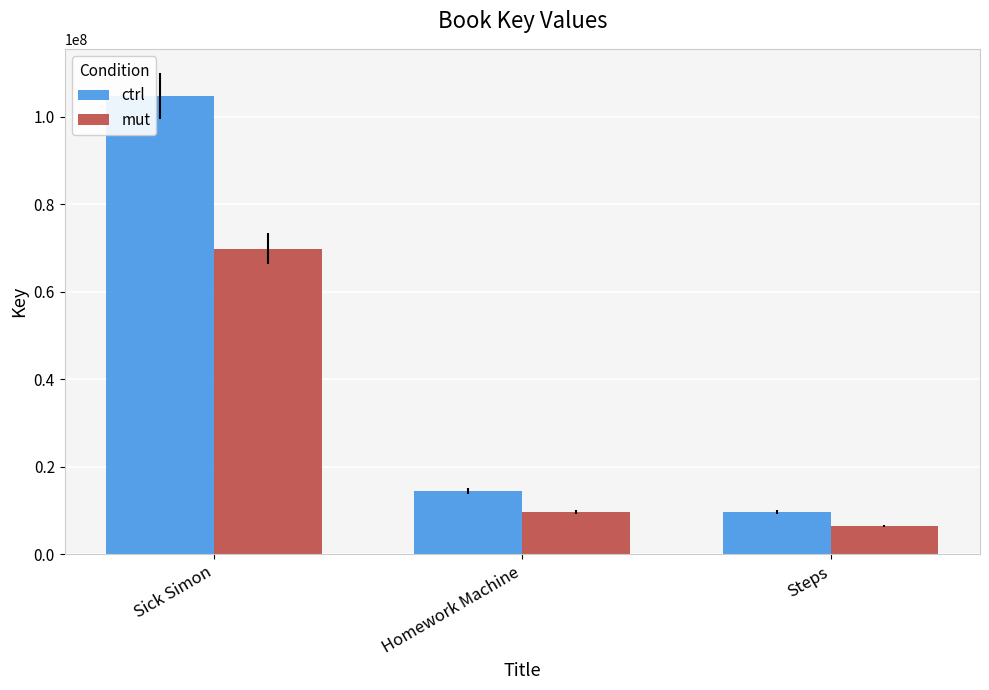

List the series in order of their peak value, highest first.

ctrl, mut